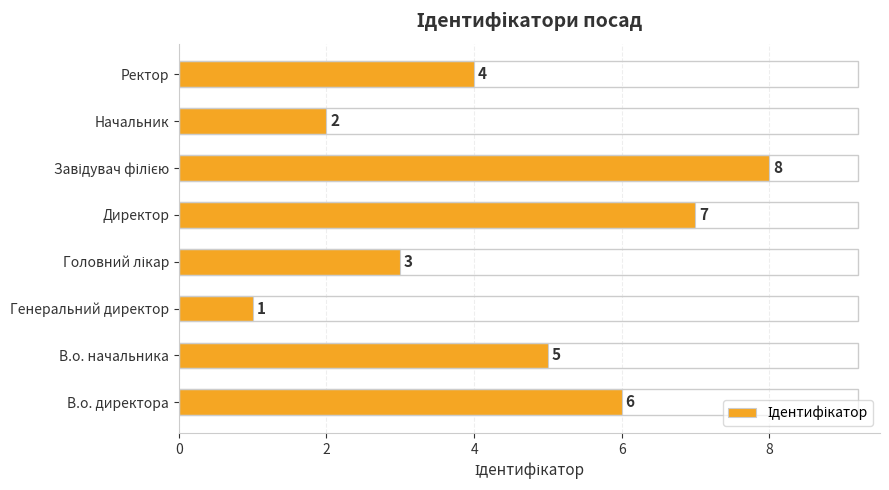

Where is the data nearest to the value 4?

Ректор